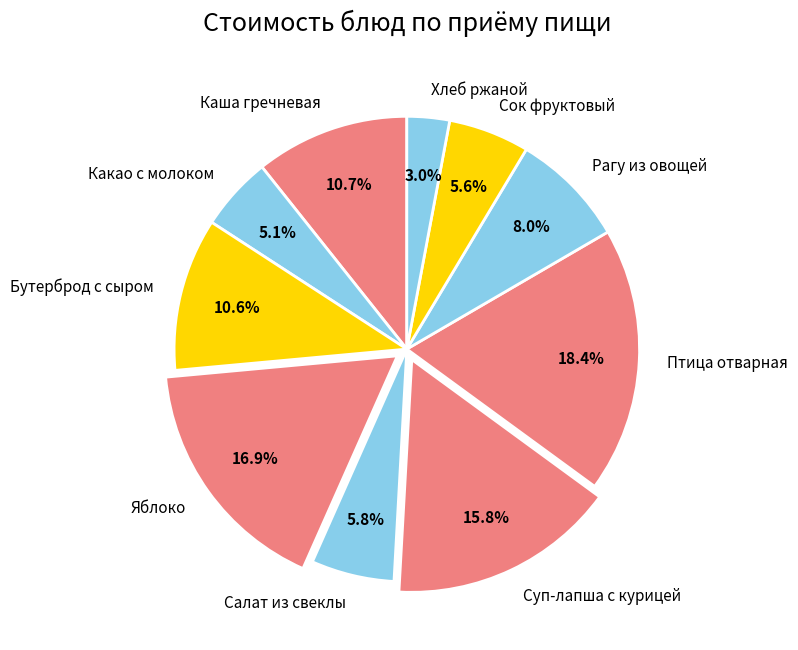

What percentage is NOT represented by Яблоко?

83.1%